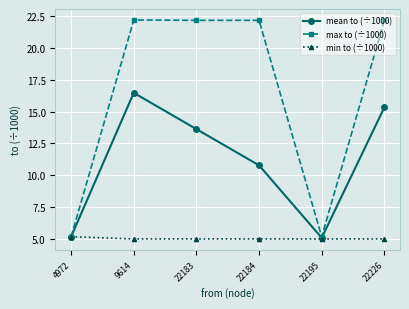

Where is mean to (÷1000) nearest to the value 10?

22184